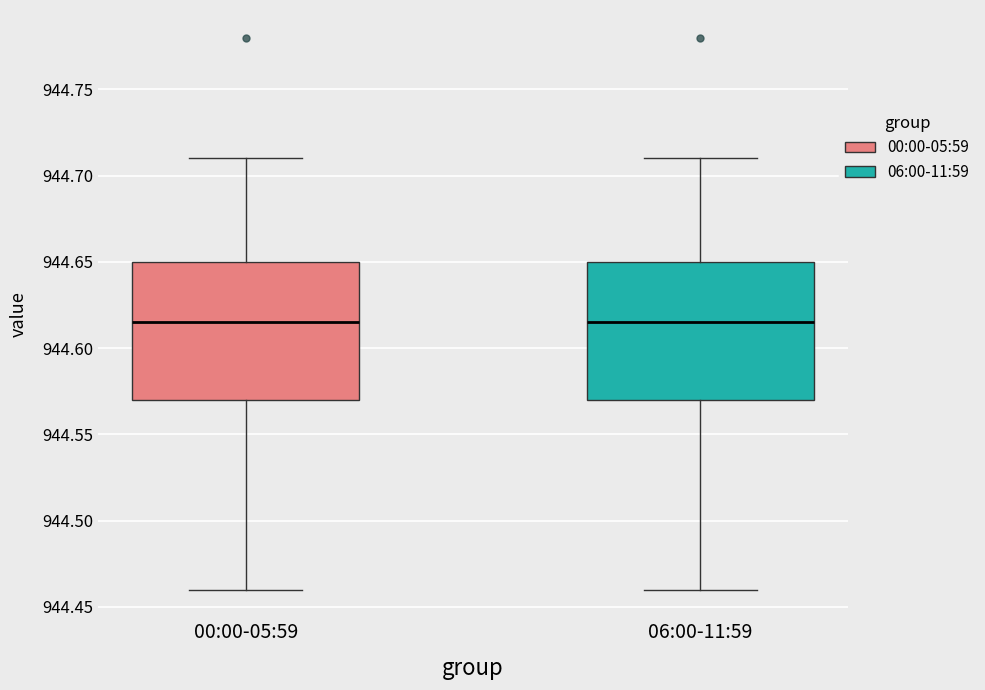

Reading left to right, read every box against the y-axis: the position of its median line, the range the box covers, and the ends of its whiskers. The values are not printed on the chart, so give them approximately, as read against the axis.

00:00-05:59: median 944.615, box 944.570 to 944.650, whiskers 944.460 to 944.710
06:00-11:59: median 944.615, box 944.570 to 944.650, whiskers 944.460 to 944.710